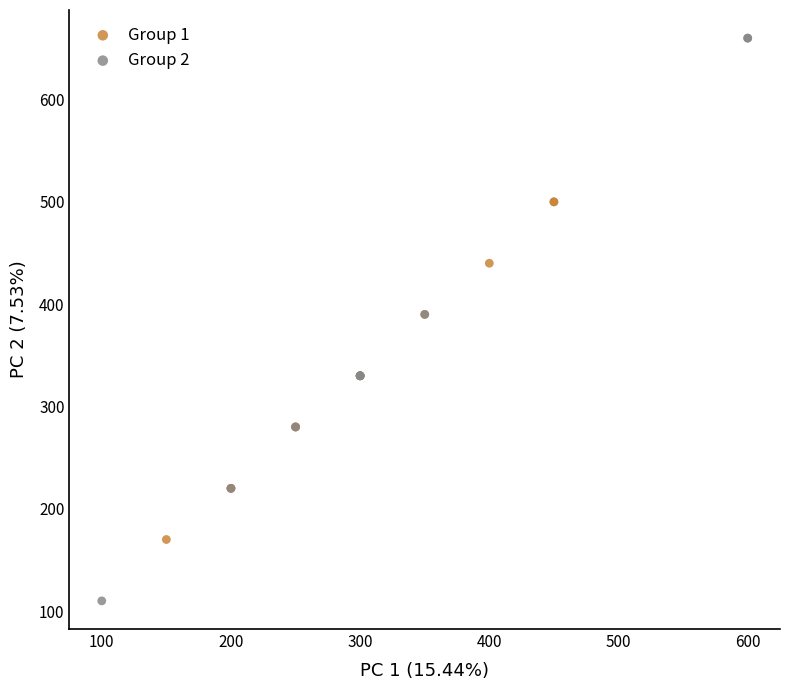

Which series has the largest Y range (max minus min)?

Group 2